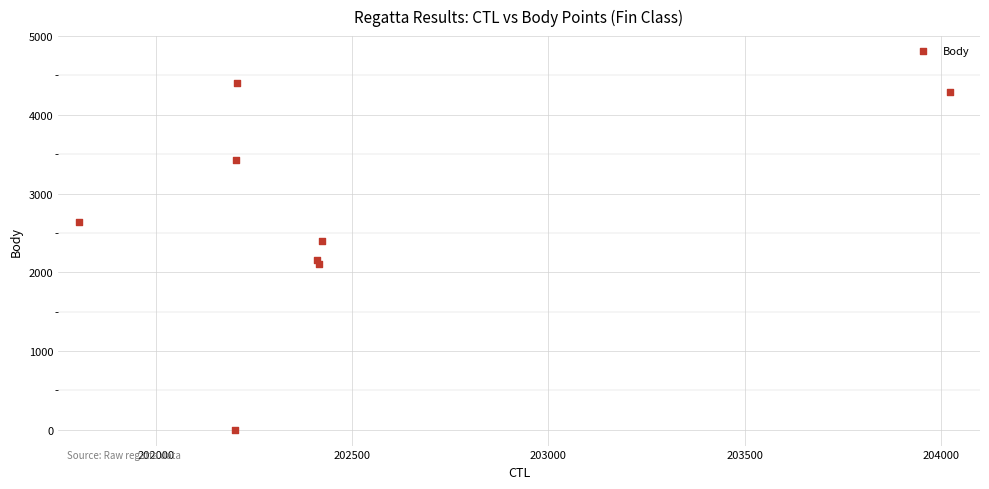

What is the range of X values (max minus min)?

2220